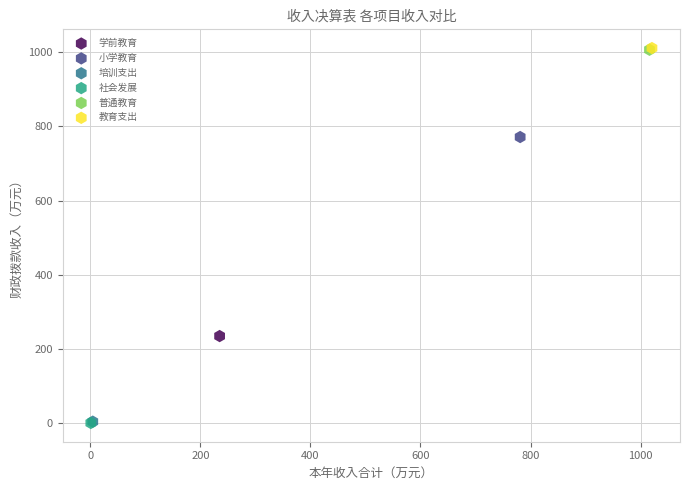

What are all the series names shown in the legend?

学前教育, 小学教育, 培训支出, 社会发展, 普通教育, 教育支出